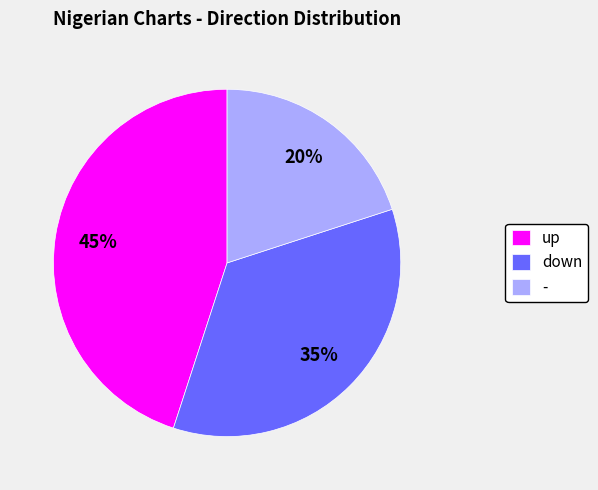

Is there a majority slice in this chart?

No